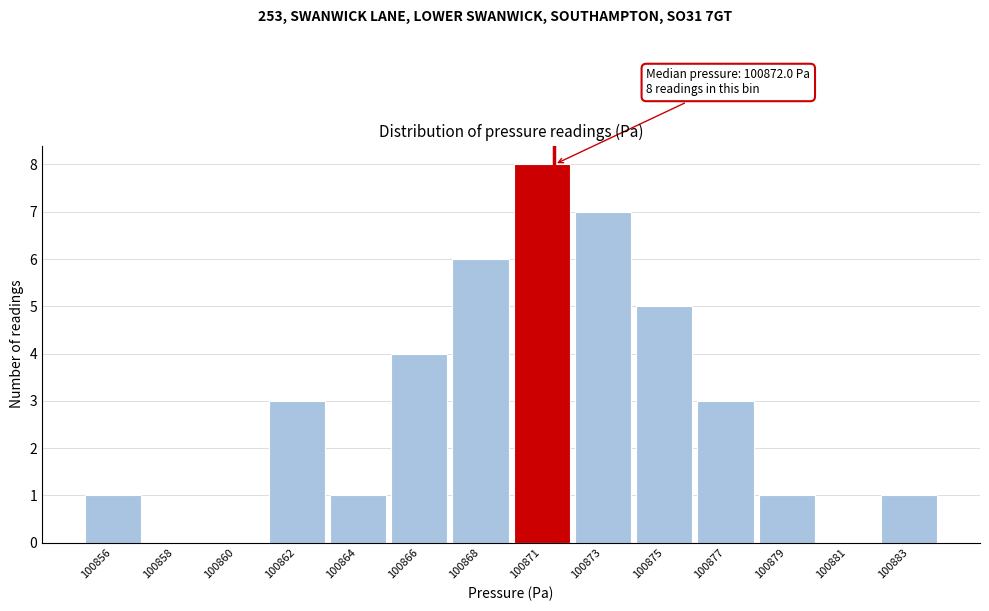

Reading left to right, what are all the values shown in this chart?

100856=1	100858=0	100860=0	100862=3	100864=1	100866=4	100868=6	100871=8	100873=7	100875=5	100877=3	100879=1	100881=0	100883=1